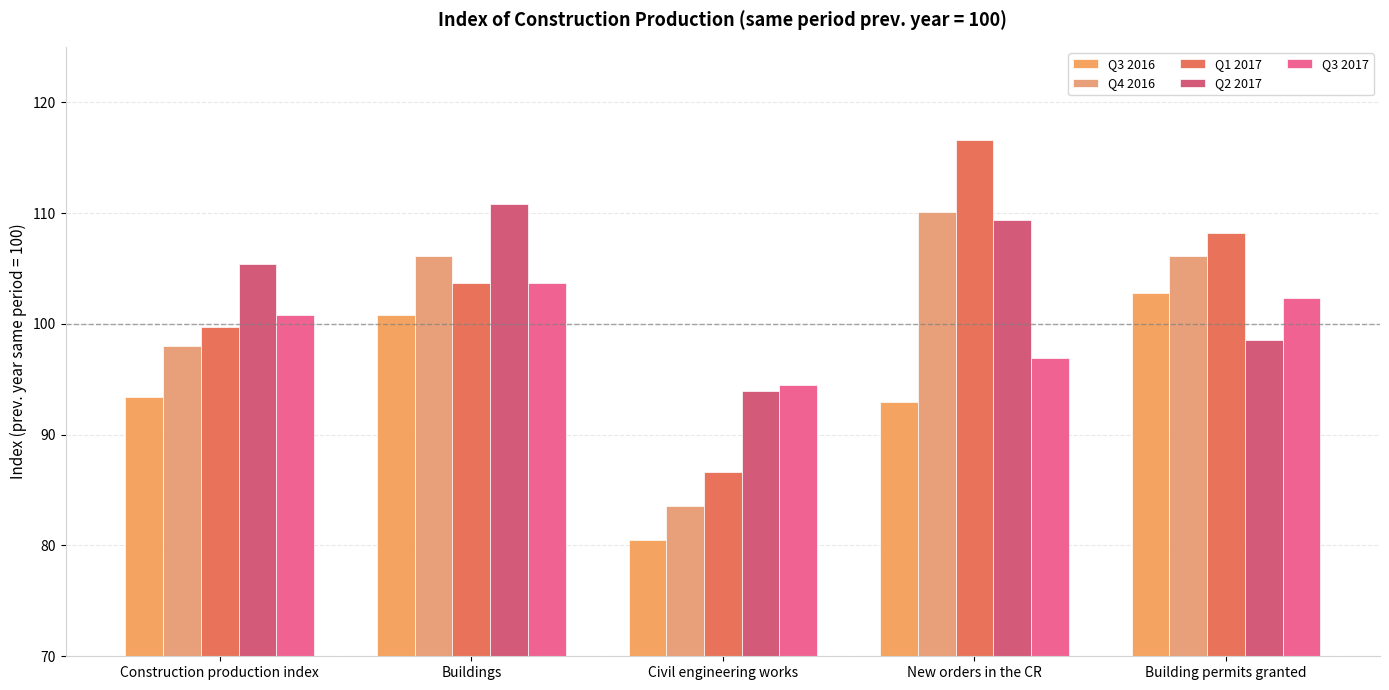

At which category is the sum across all series the highest?

New orders in the CR